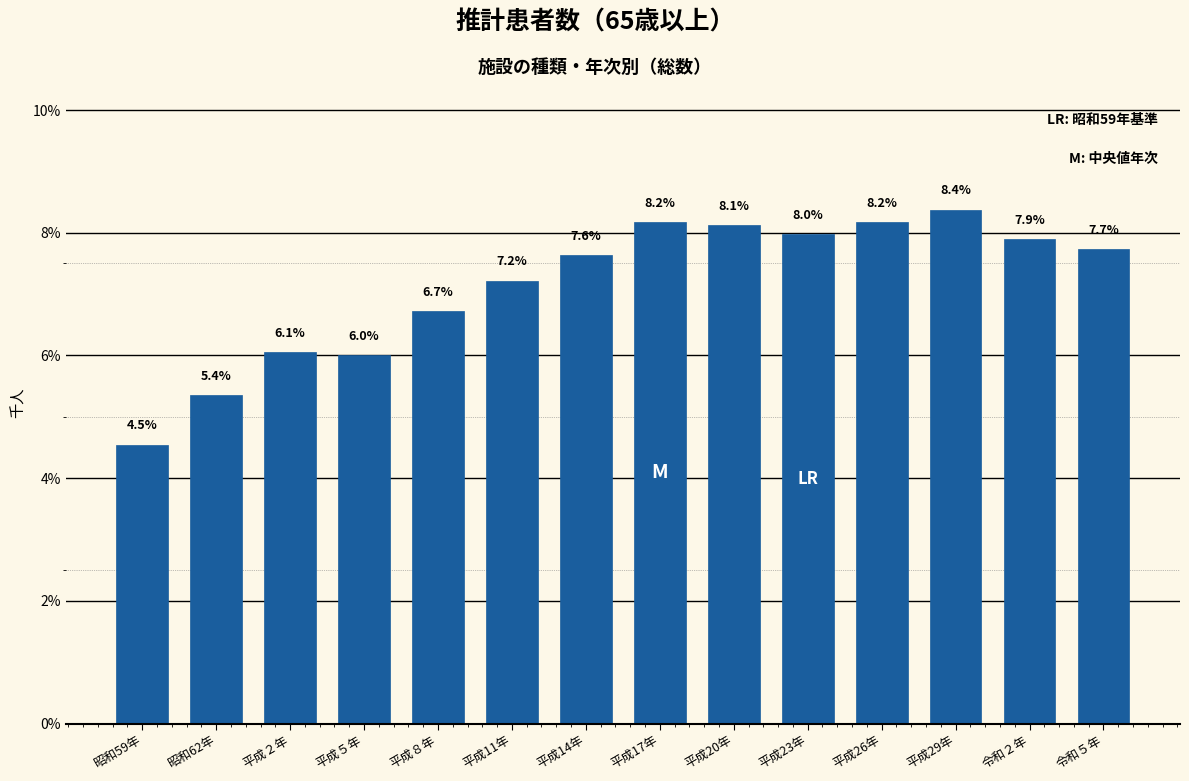

Reading left to right, extract all data points from this chart.

4.5	5.4	6.1	6.0	6.7	7.2	7.6	8.2	8.1	8.0	8.2	8.4	7.9	7.7